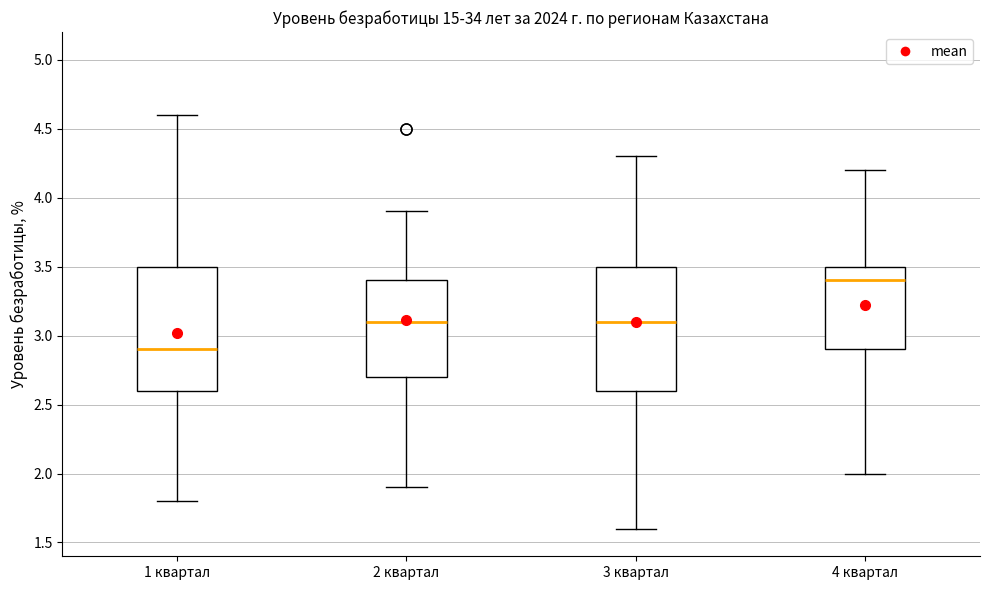

Which box has the lowest median line?

1 квартал